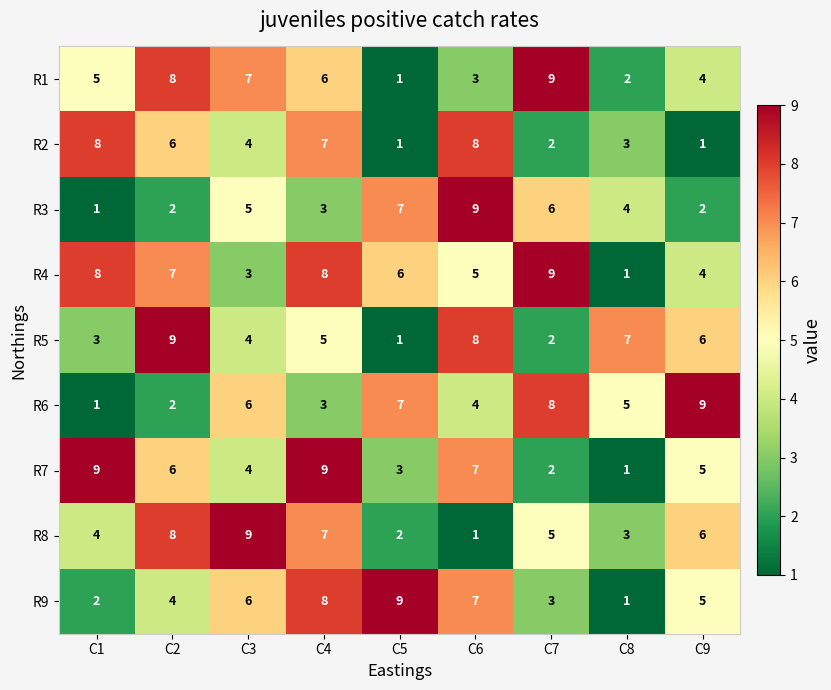

The value of R3 at C5 is 10. True or false?

False